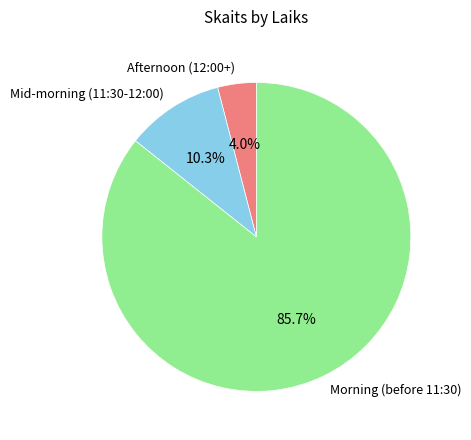

Rank the categories by value from highest to lowest.

Morning (before 11:30), Mid-morning (11:30-12:00), Afternoon (12:00+)